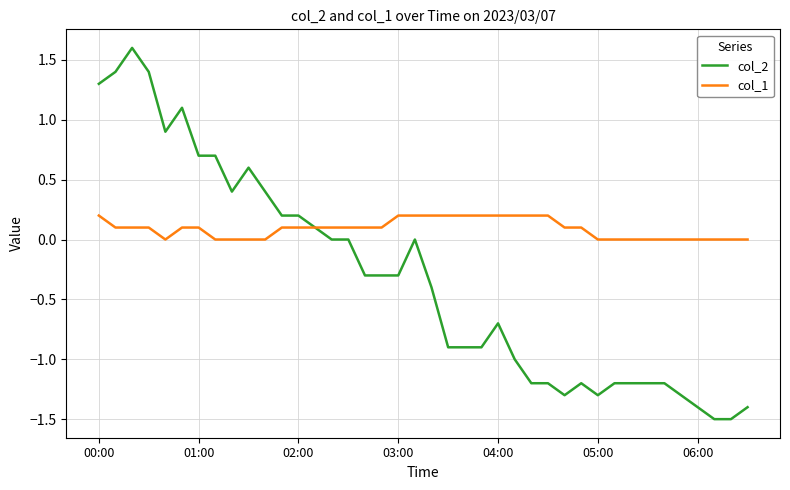

What is the sum of all col_1 values?

3.6